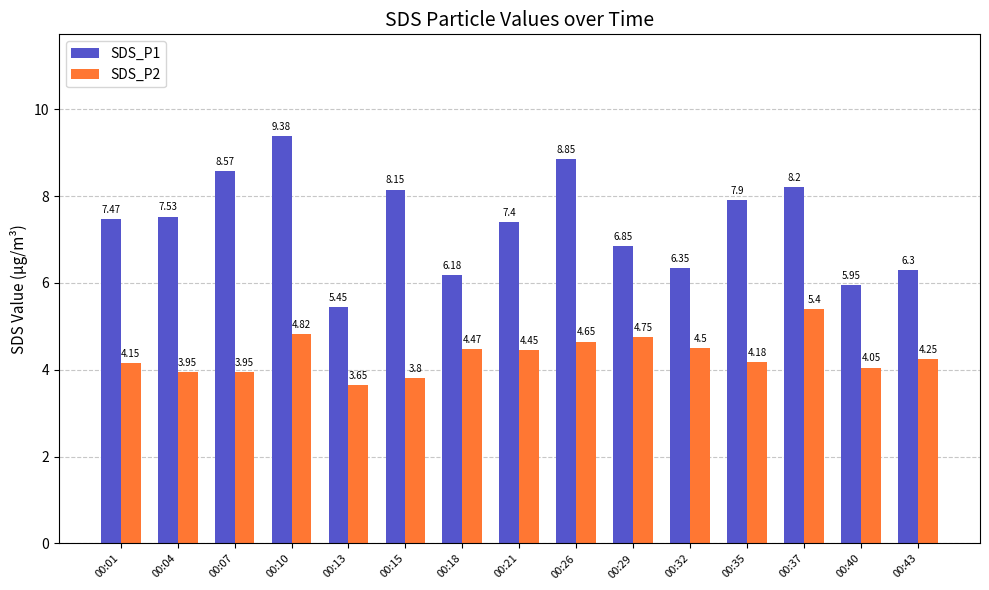

Which series has the largest total across all categories?

SDS_P1